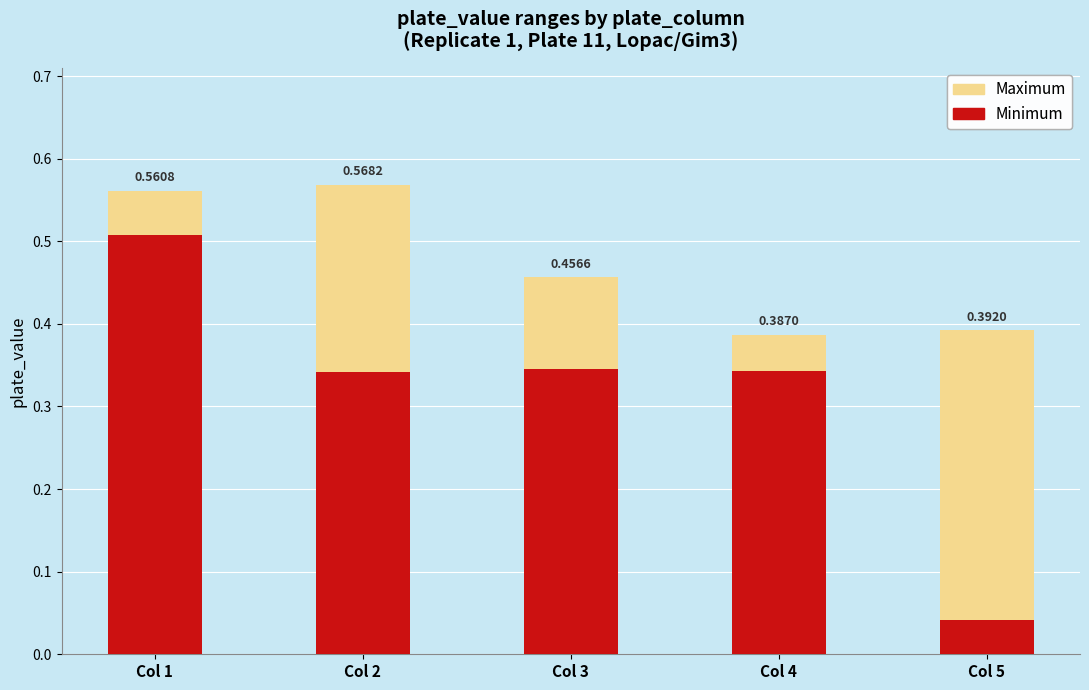

Are the bars horizontal?

No